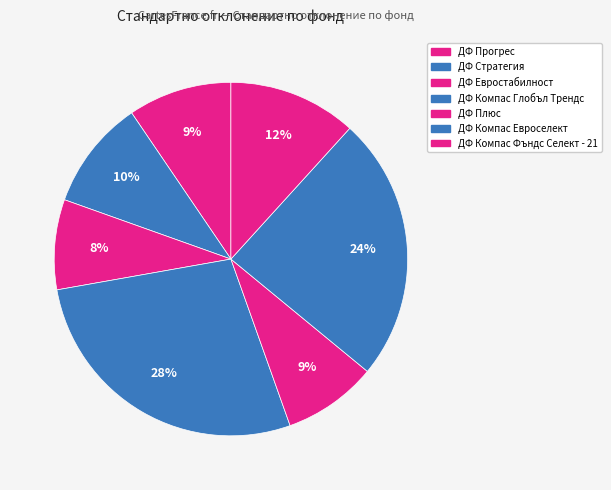

To the nearest percent, what portion does ДФ Плюс represent?

9%